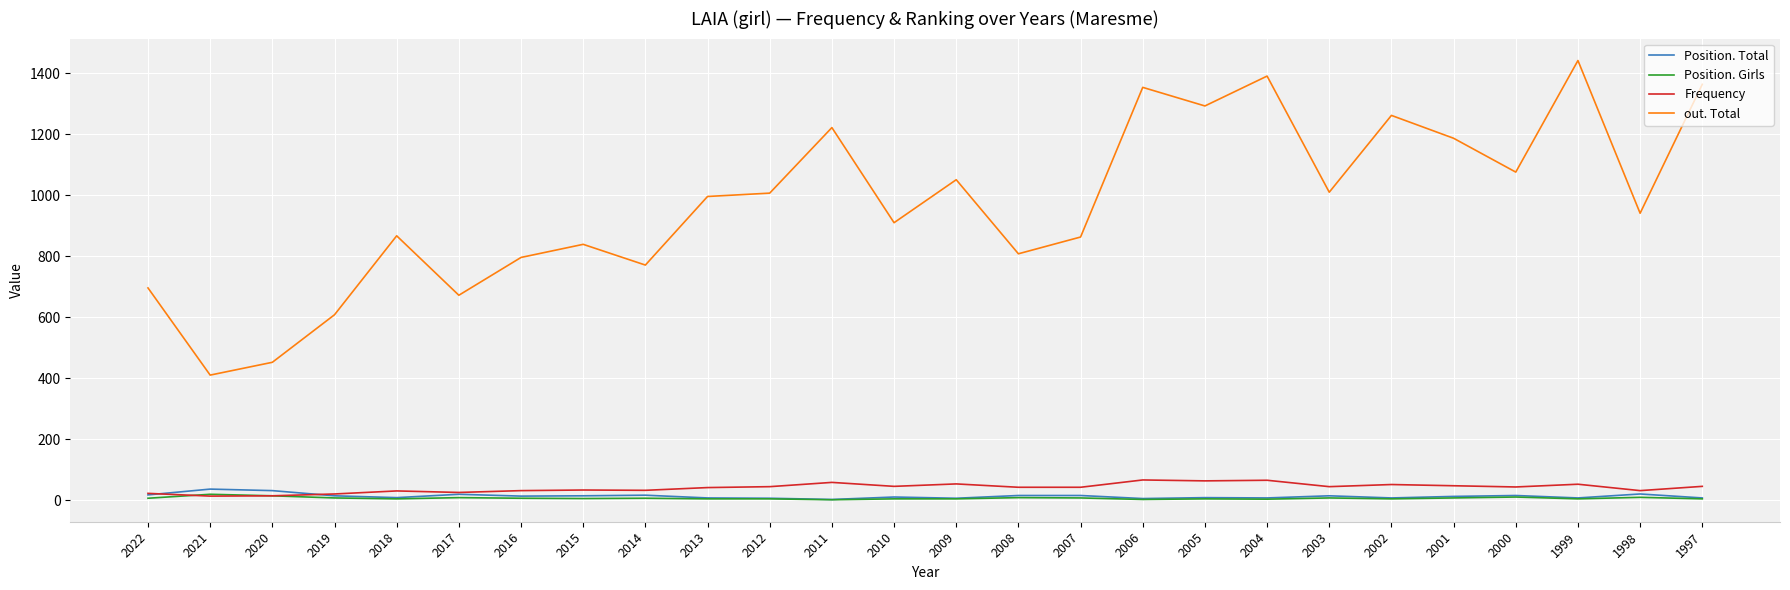

True or false: out. Total and Position. Total cross at least once.

False